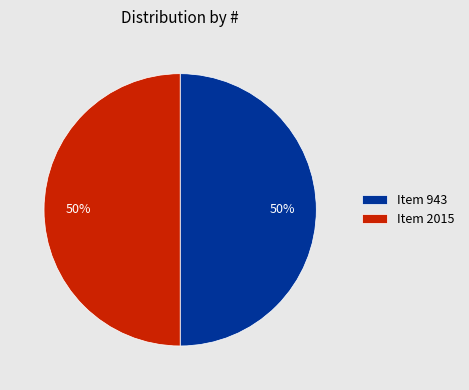

True or false: Item 2015 accounts for 50% of the total.

True